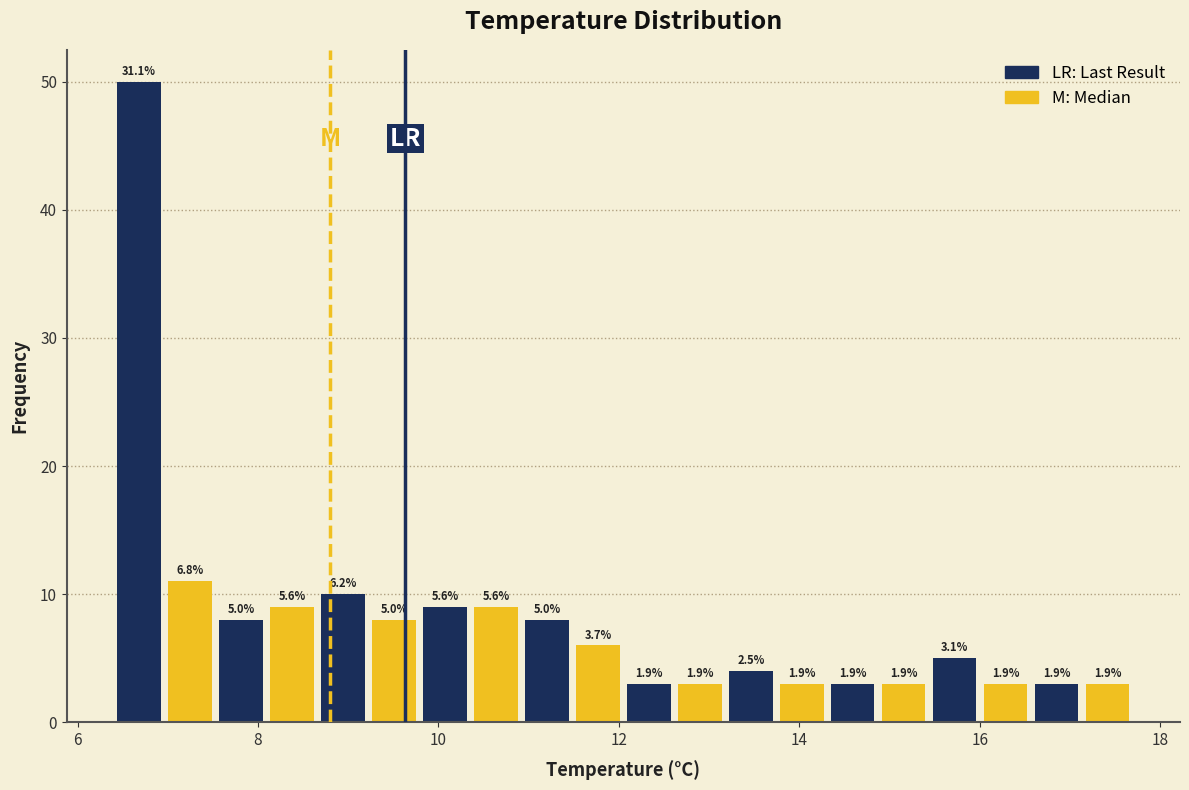

Around what value on the x-axis is the tallest bar? Give the approximate position of its centre, as read against the axis.

6.6